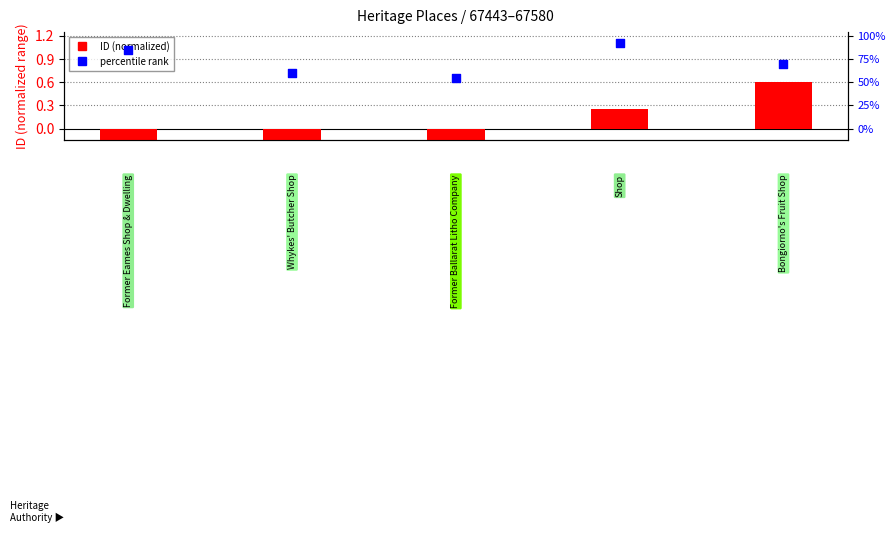

Is the value of percentile rank at 3 greater than the value of ID (normalized) at 1?

Yes